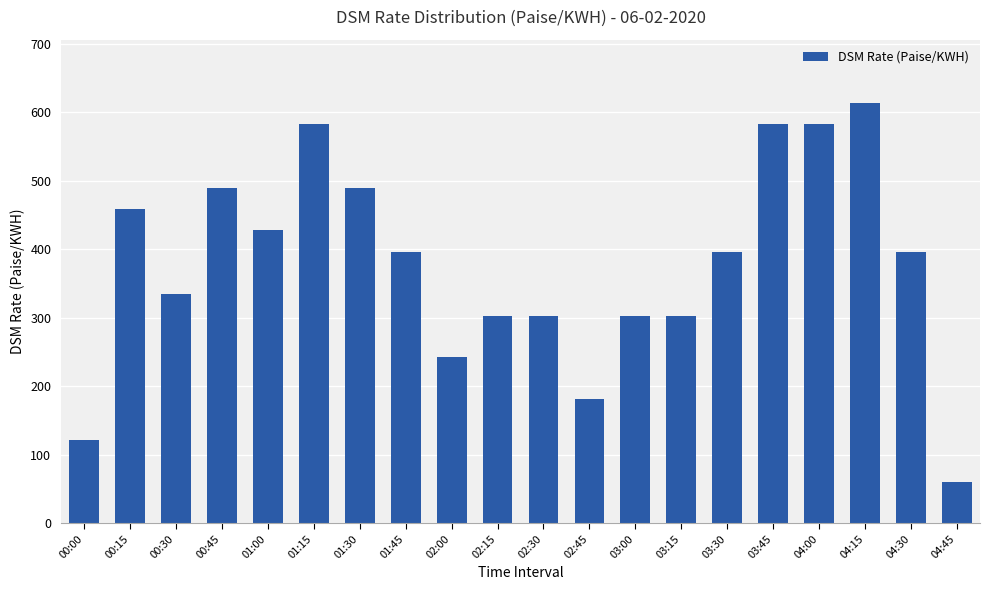

What is the approximate value at 00:15?

458.4